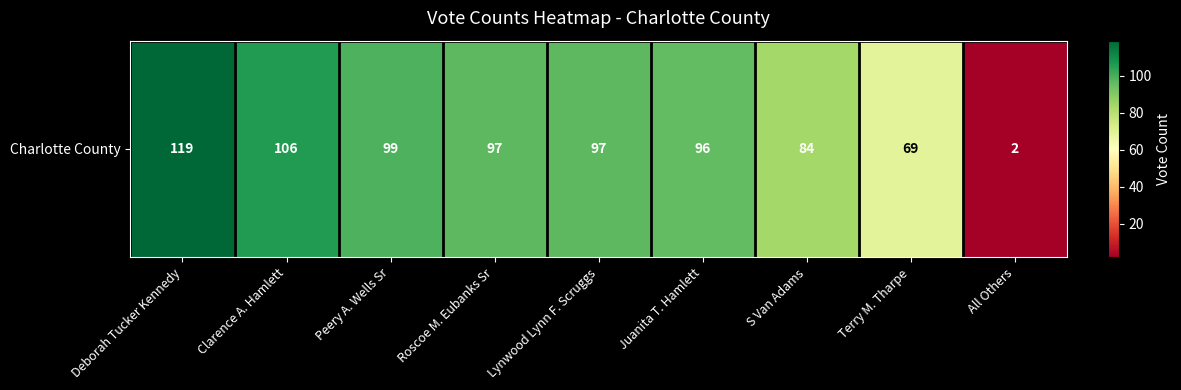

At which category does the chart reach its minimum across all series?

All Others